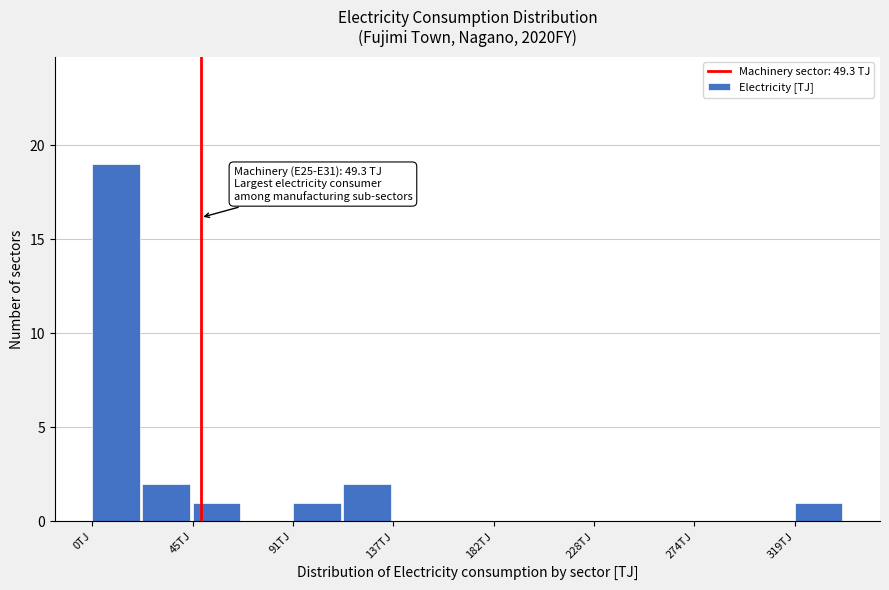

Which range on the x-axis has the tallest bar?

0 to 25